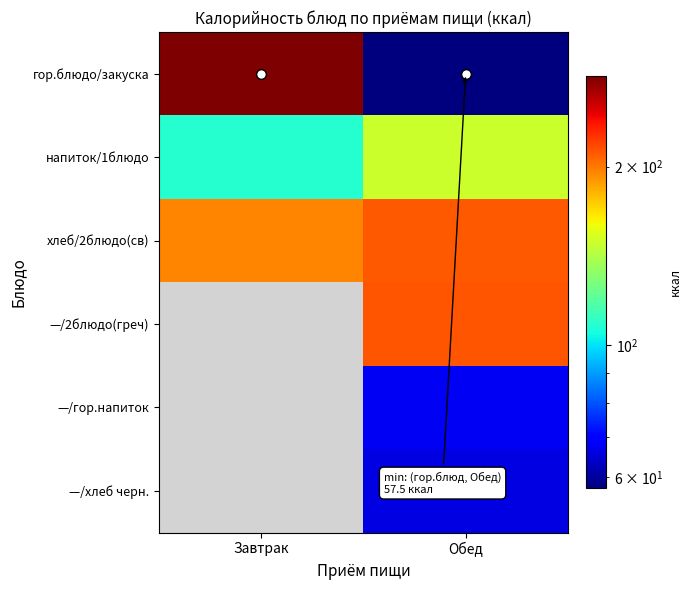

The хлеб/2блюдо(св) series shows 211.0 at Обед. True or false?

True